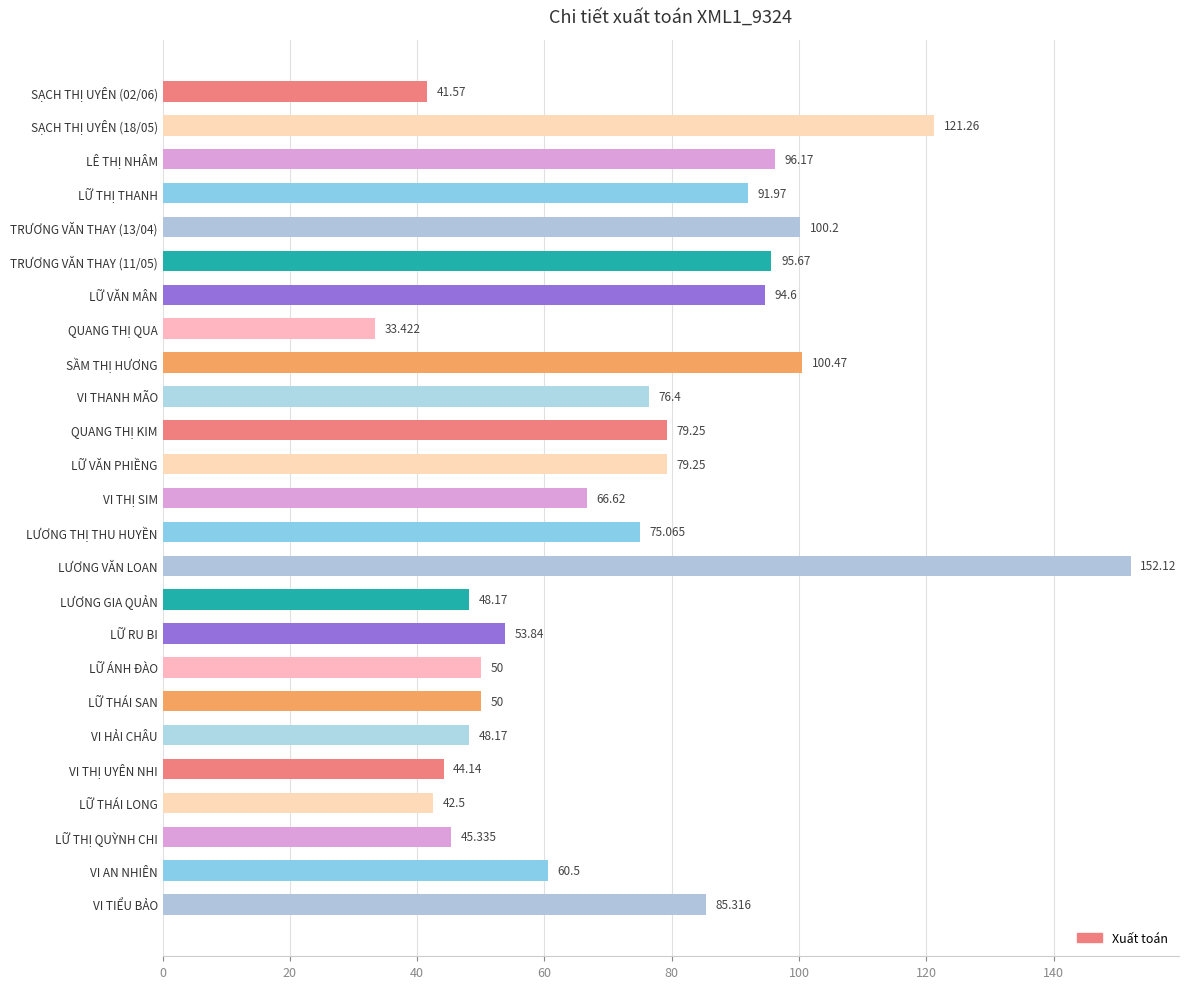

Between LÊ THỊ NHÂM and VI THANH MÃO, which is larger?

LÊ THỊ NHÂM